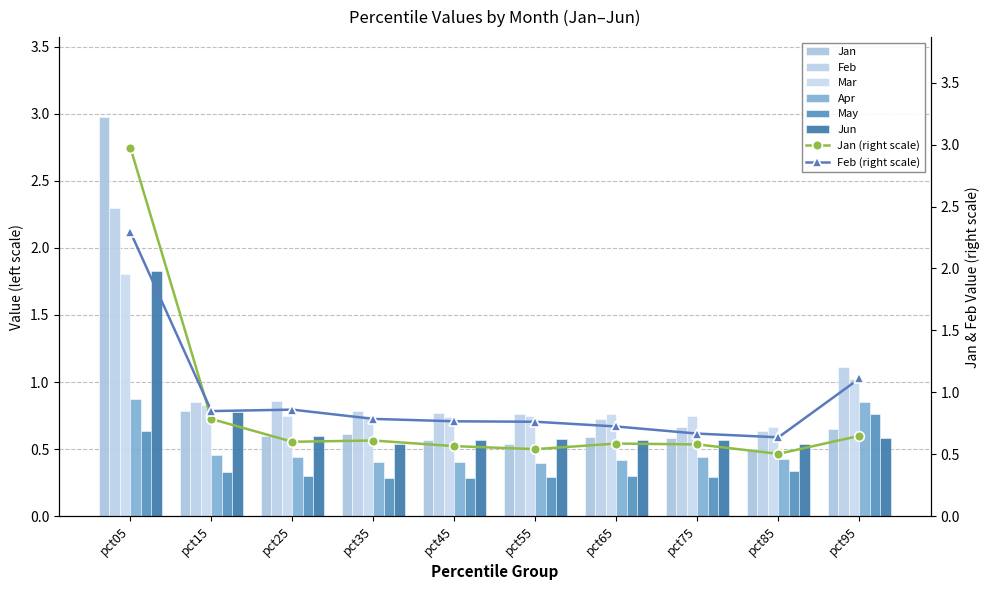

How many distinct data groups are displayed?

6